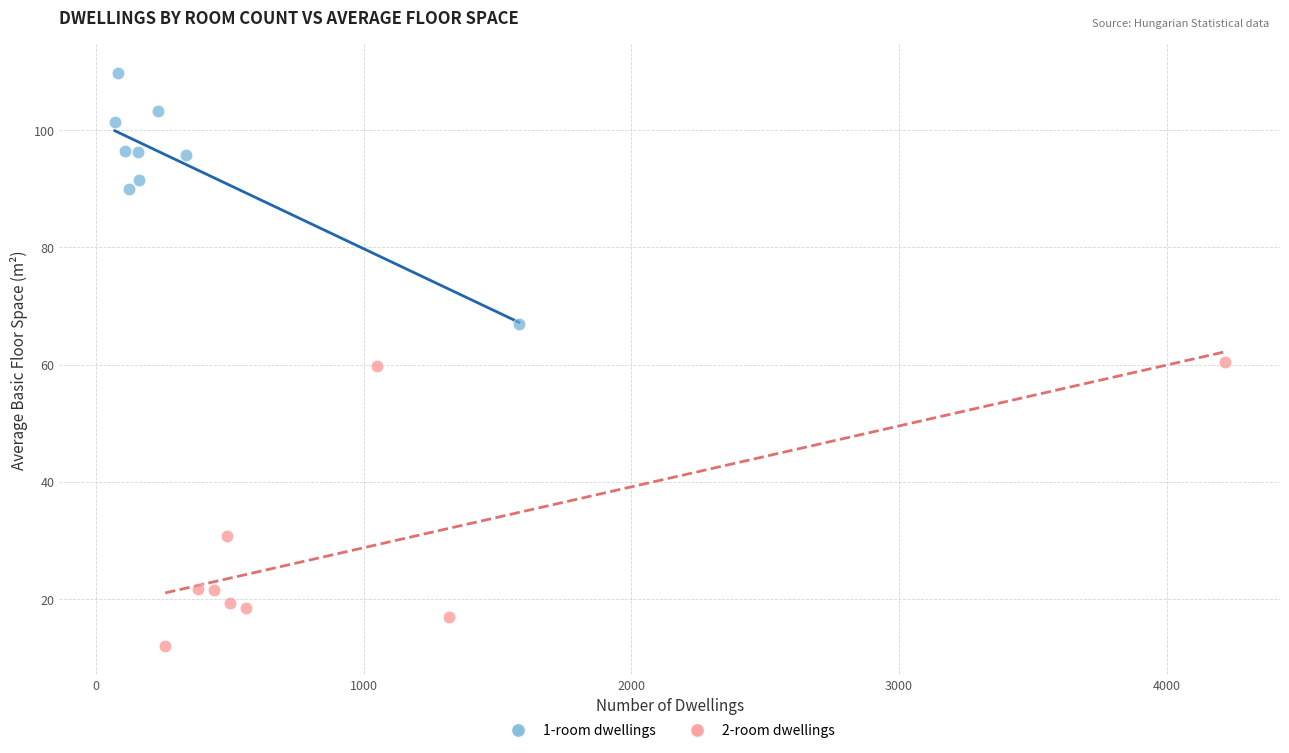

Which series has the largest Y range (max minus min)?

2-room dwellings